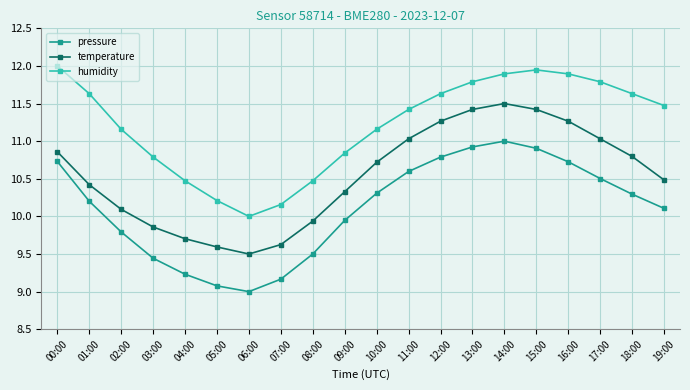

What is the difference between the temperature values at 11:00 and 19:00?

0.5